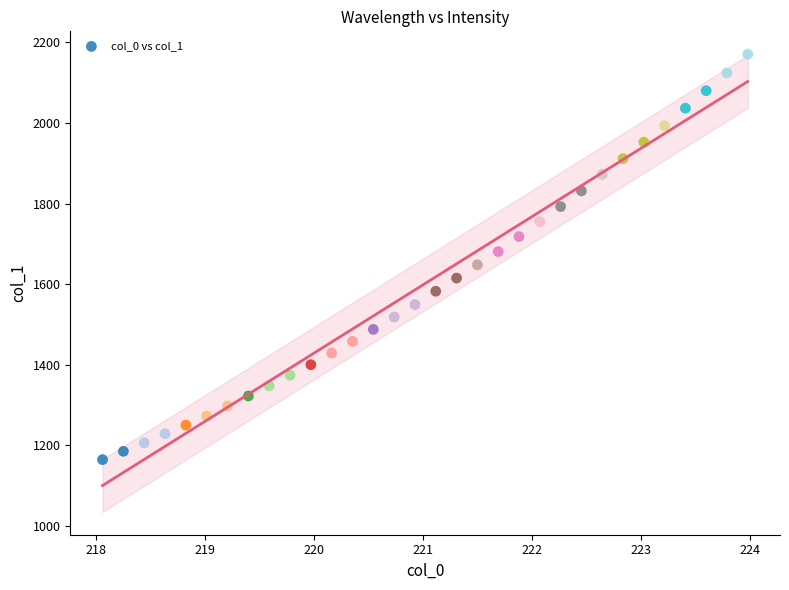

What is the range of Y values (max minus min)?

1006.2